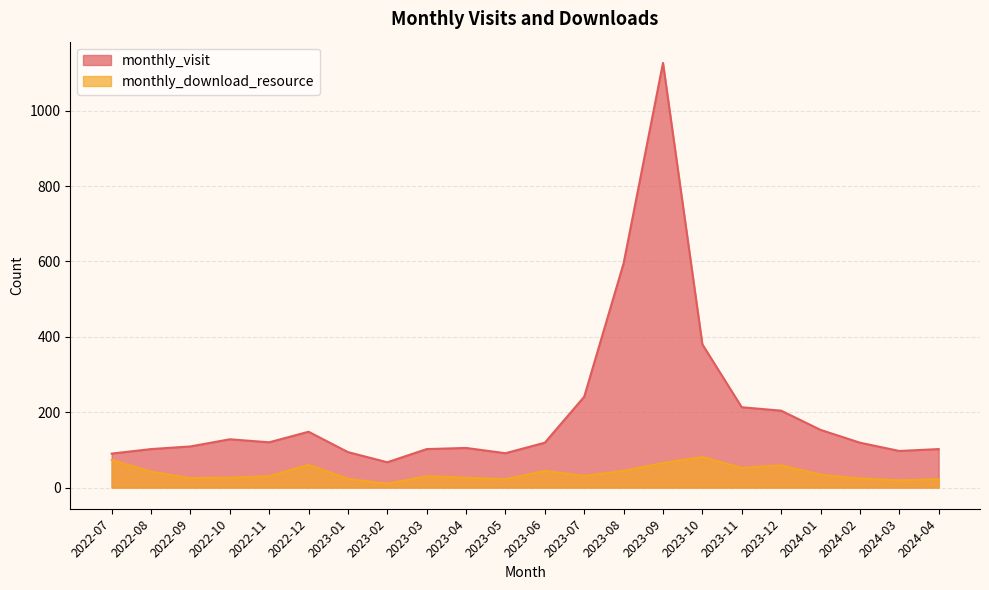

Rank the series by their maximum value, from highest to lowest.

monthly_visit, monthly_download_resource